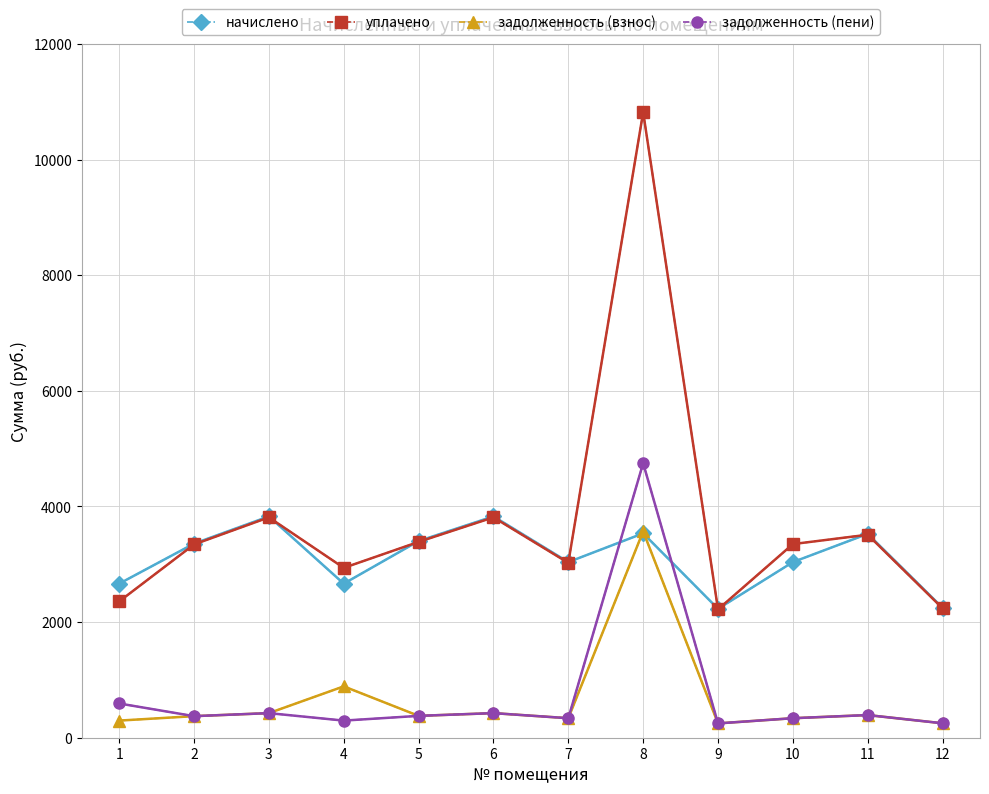

Where do задолженность (пени) and начислено first cross each other?

7 and 8